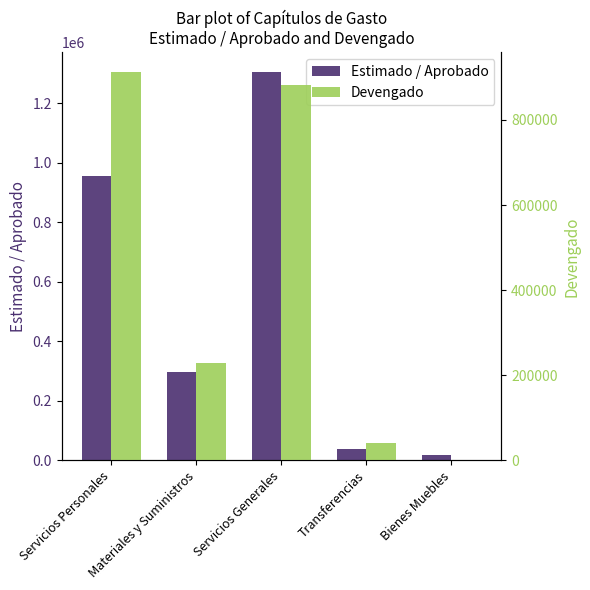

Reading left to right, extract all data points from this chart.

Estimado / Aprobado: 956725.0	296532.9	1306690.1	40000.0	19000.0
Devengado: 913347.5	229834.1	883076.1	40000.0	0.0